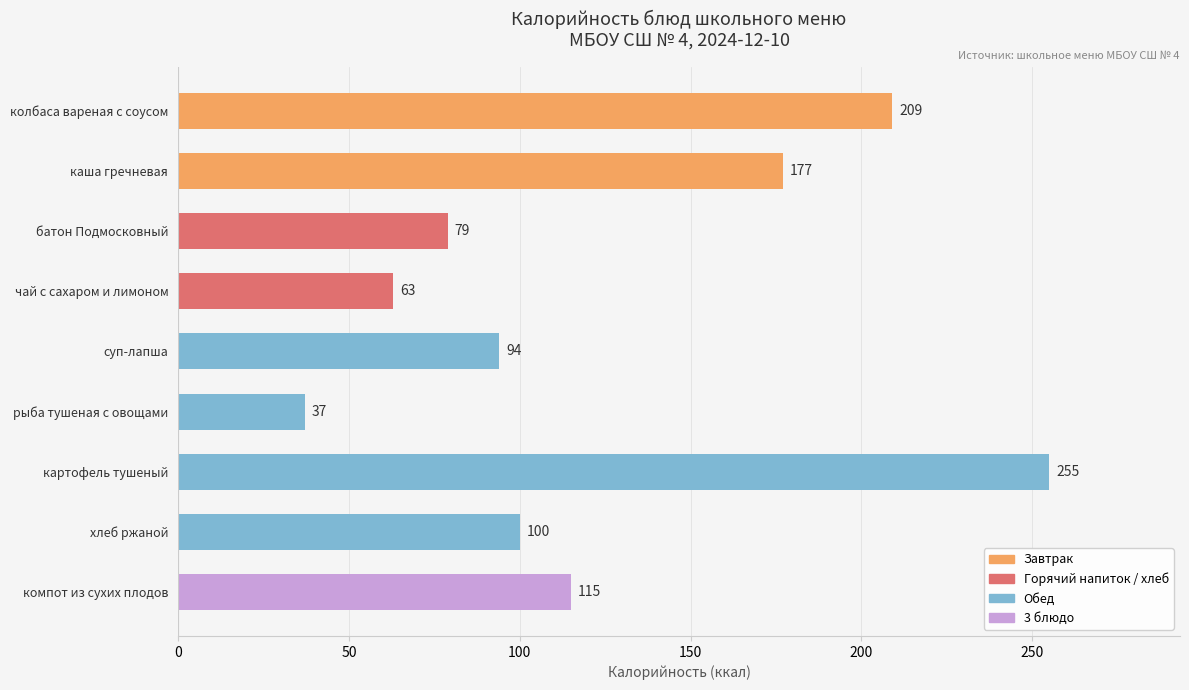

List the labels in order of value, smallest first.

рыба тушеная с овощами, чай с сахаром и лимоном, батон Подмосковный, суп-лапша, хлеб ржаной, компот из сухих плодов, каша гречневая, колбаса вареная с соусом, картофель тушеный